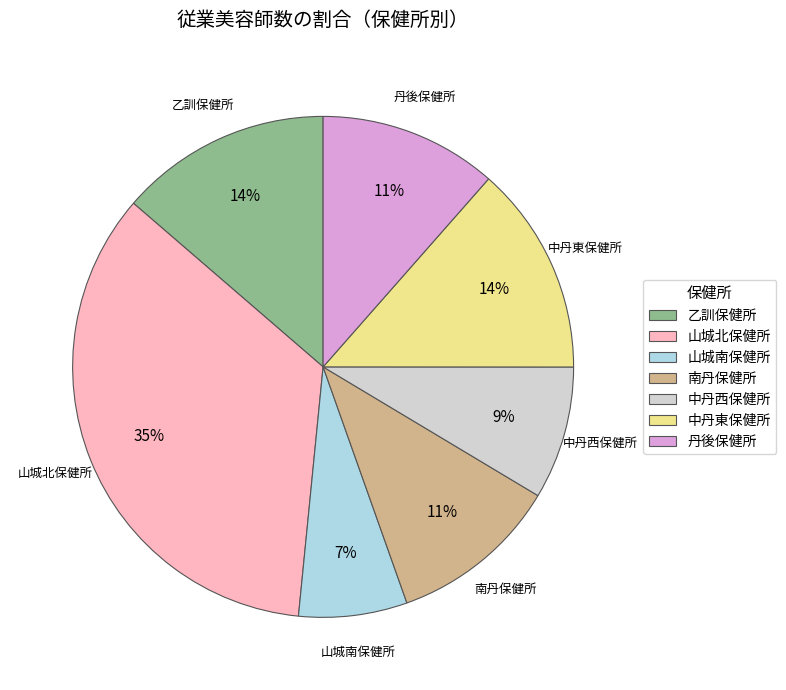

Do 中丹東保健所 and 中丹西保健所 together represent more than half of the pie?

No